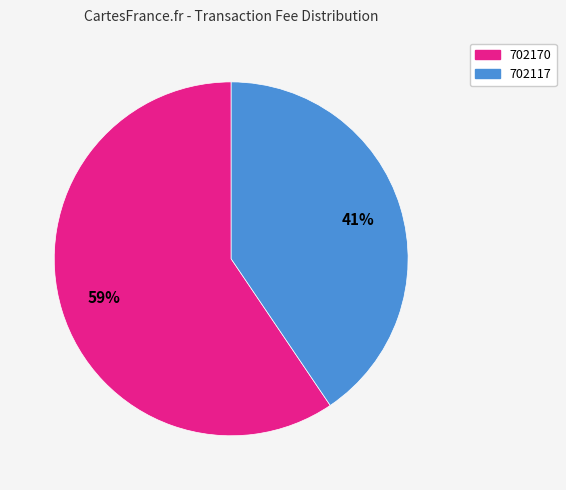

How many slices are in this pie chart?

2